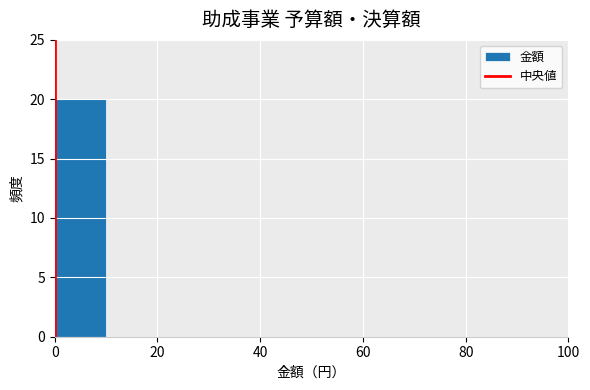

Reading left to right, transcribe this chart: for each bar, give the range it covers on the x-axis and its height. The values are not printed on the chart, so give them approximately, as read against the axis.

0 to 10: 20
10 to 20: 0
20 to 30: 0
30 to 40: 0
40 to 50: 0
50 to 60: 0
60 to 70: 0
70 to 80: 0
80 to 90: 0
90 to 100: 0